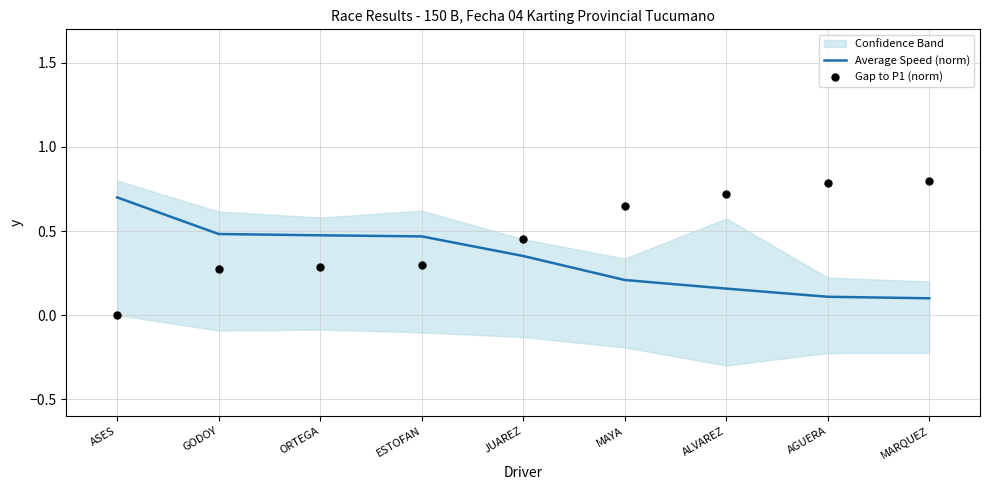

Which series contains the highest Y value?

Gap to P1 (norm)